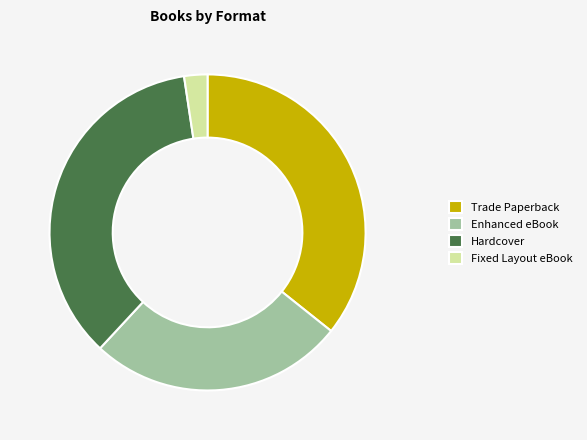

The Trade Paperback slice represents 50% of the pie. True or false?

False